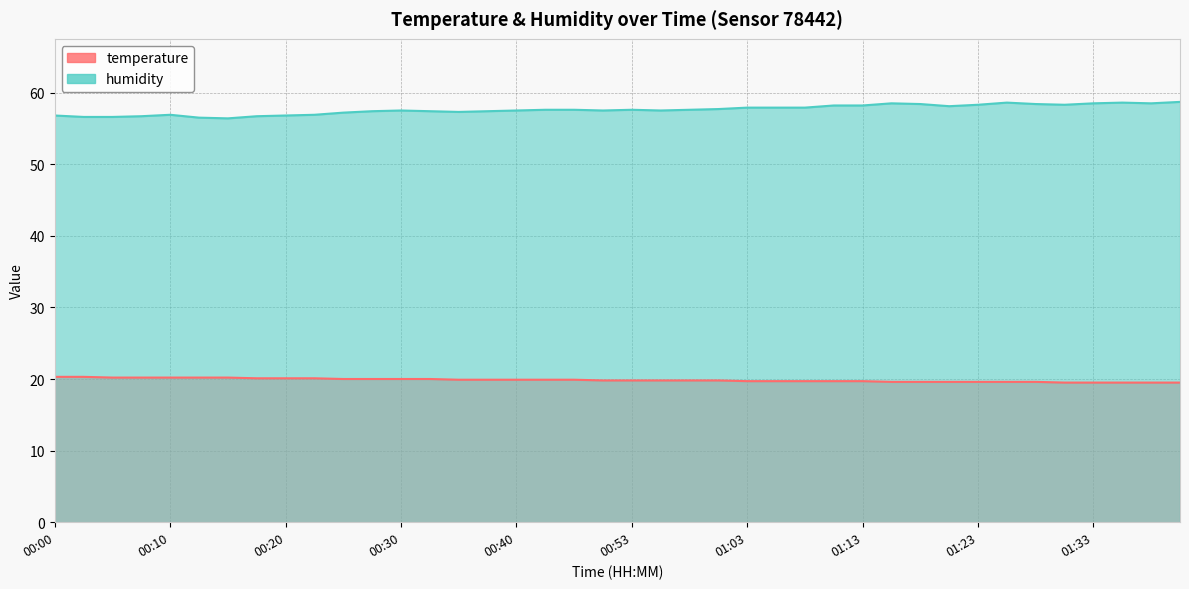

Between 00:25 and 00:48, which series saw the biggest shift?

humidity